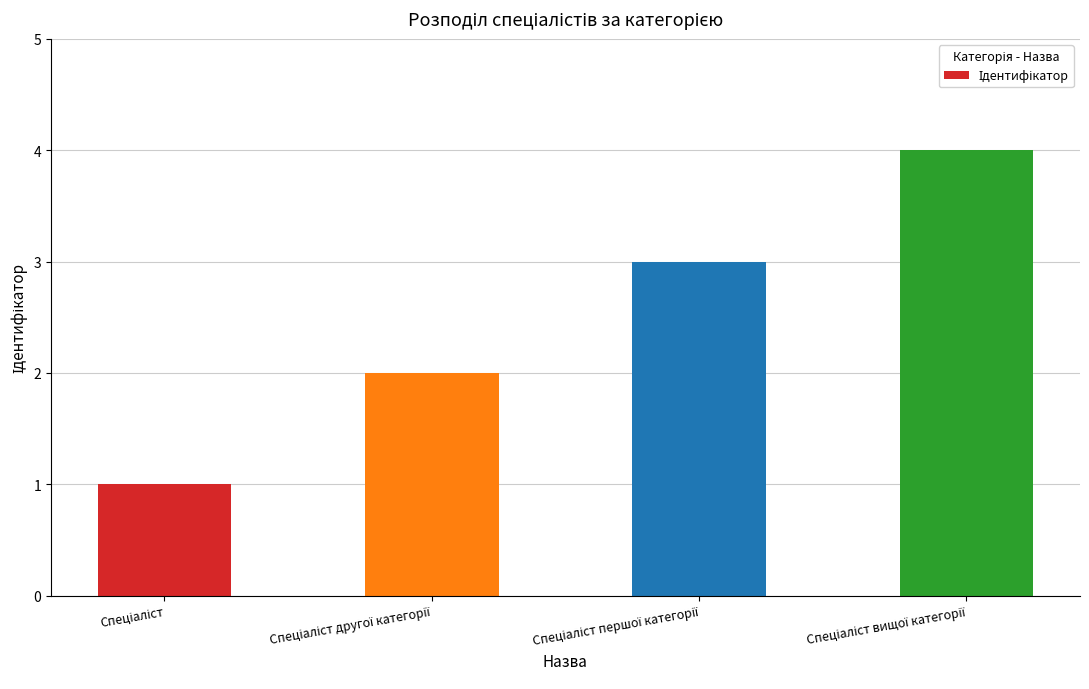

What is the value of the 1st bar from the left?

1